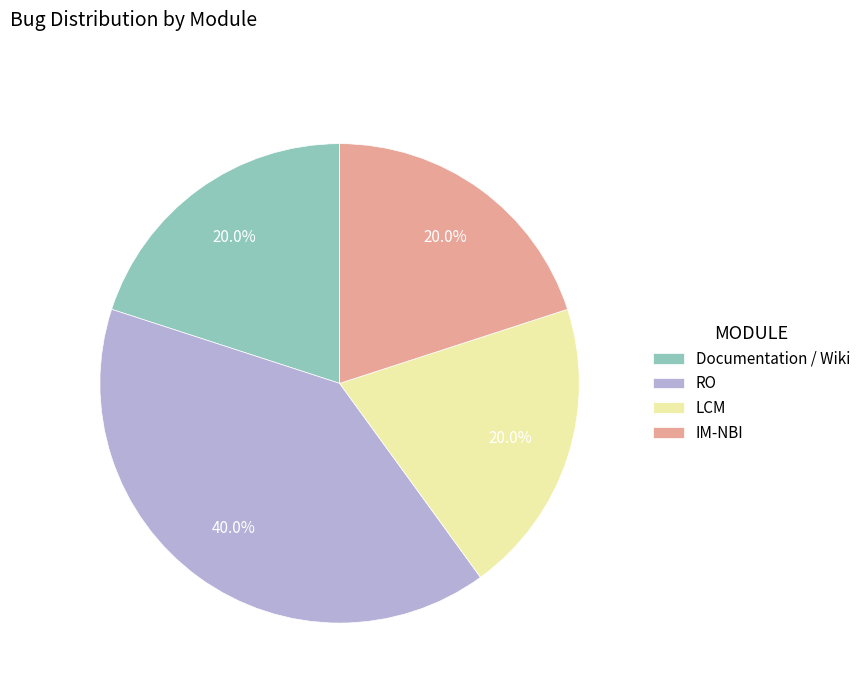

What is the largest slice in the pie chart?

RO